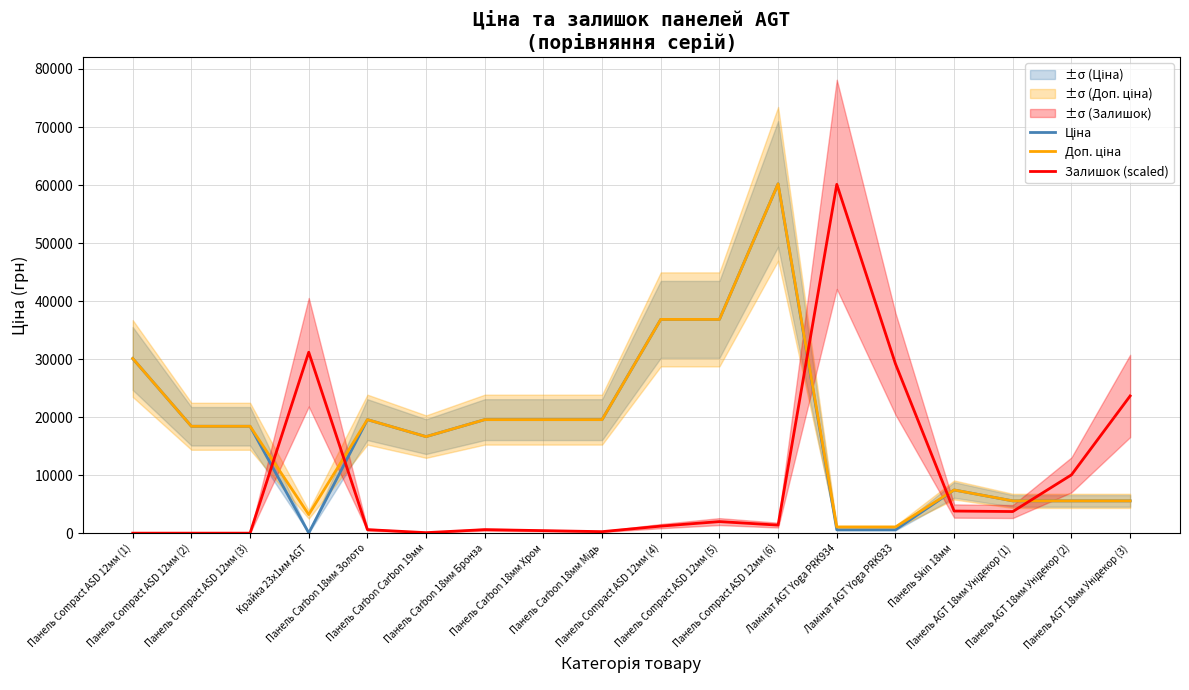

True or false: Доп. ціна and Ціна intersect in this chart.

False